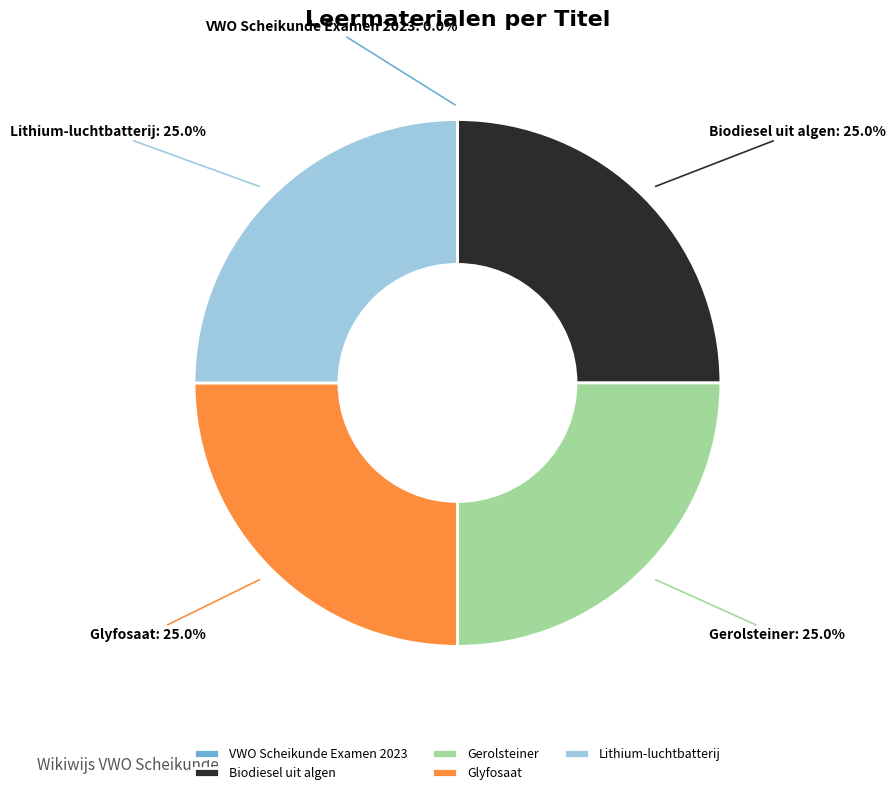

To the nearest percent, what is the difference between the largest and smallest slice percentages?

25%